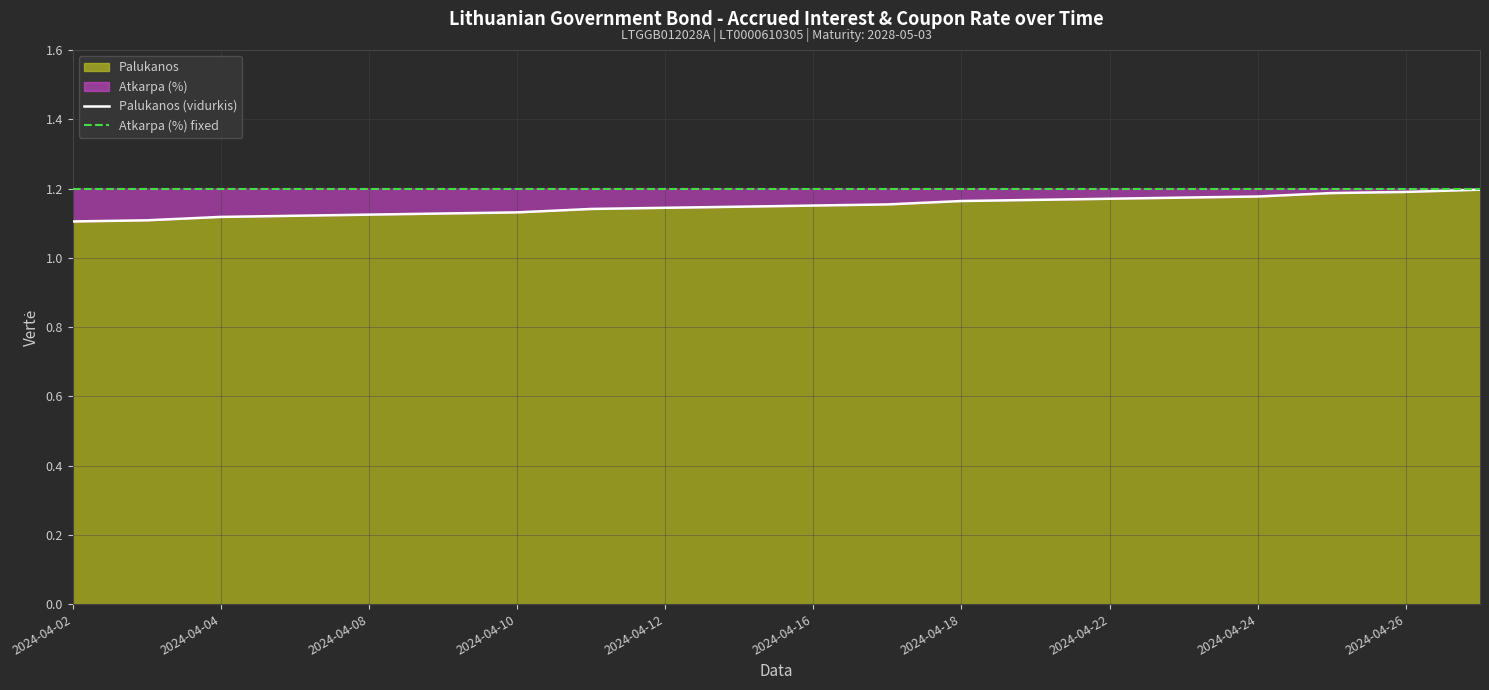

True or false: Palukanos (vidurkis) has more than 1 points higher than both neighbors.

False